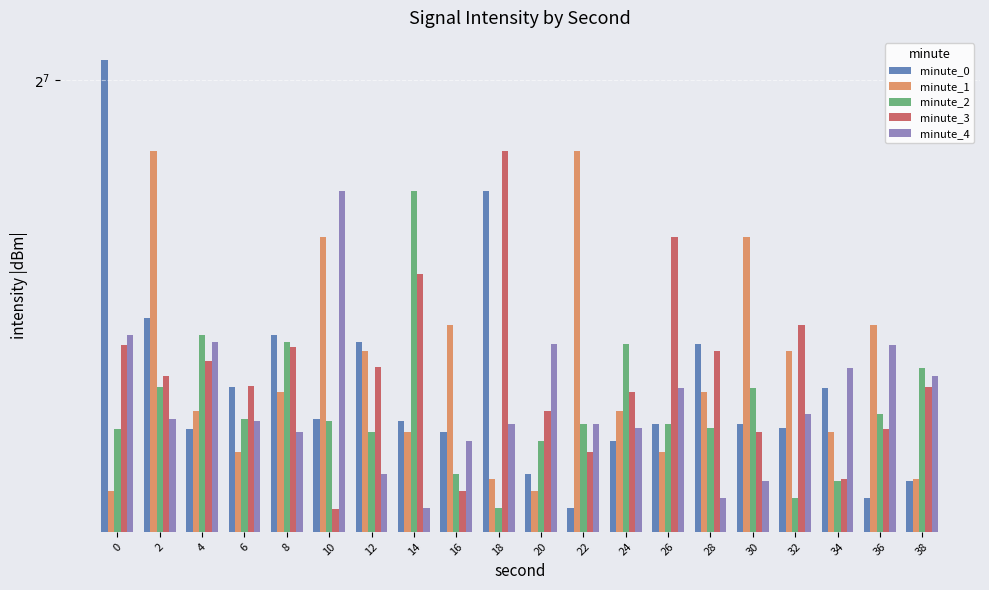

What is the total value across all series at 34?

560.1